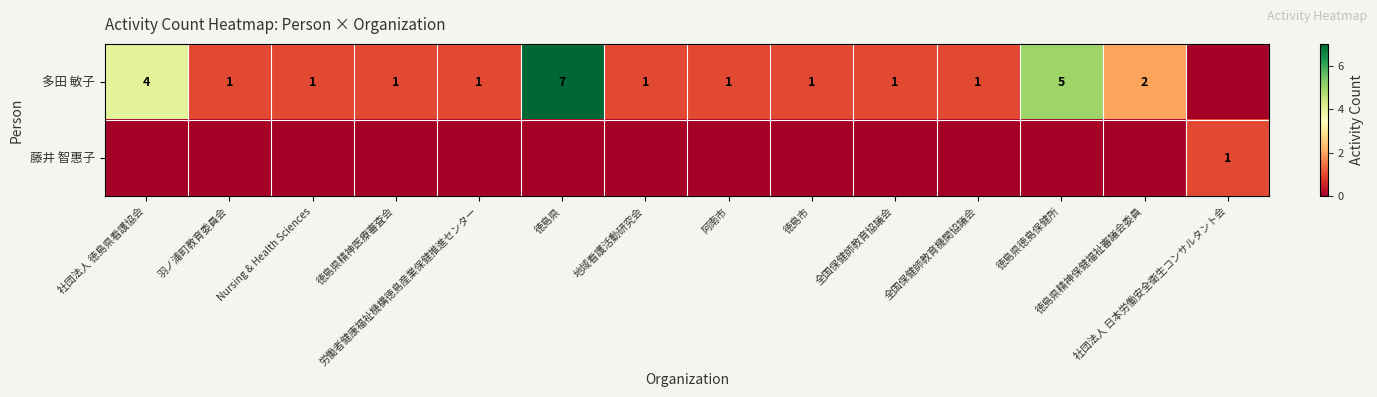

The value of 多田 敏子 at 社団法人 徳島県看護協会 is 5. True or false?

False